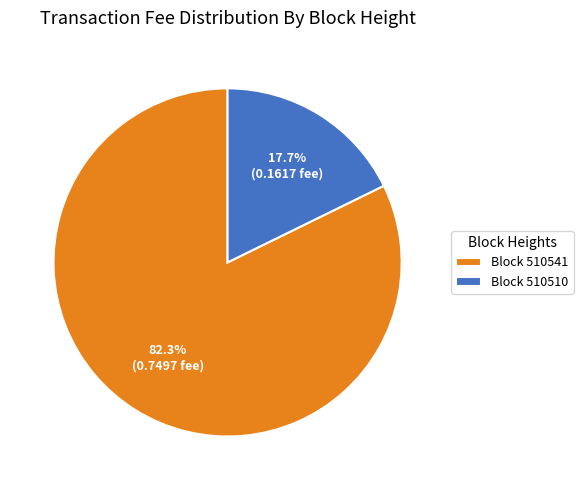

How many segments does this pie chart have?

2